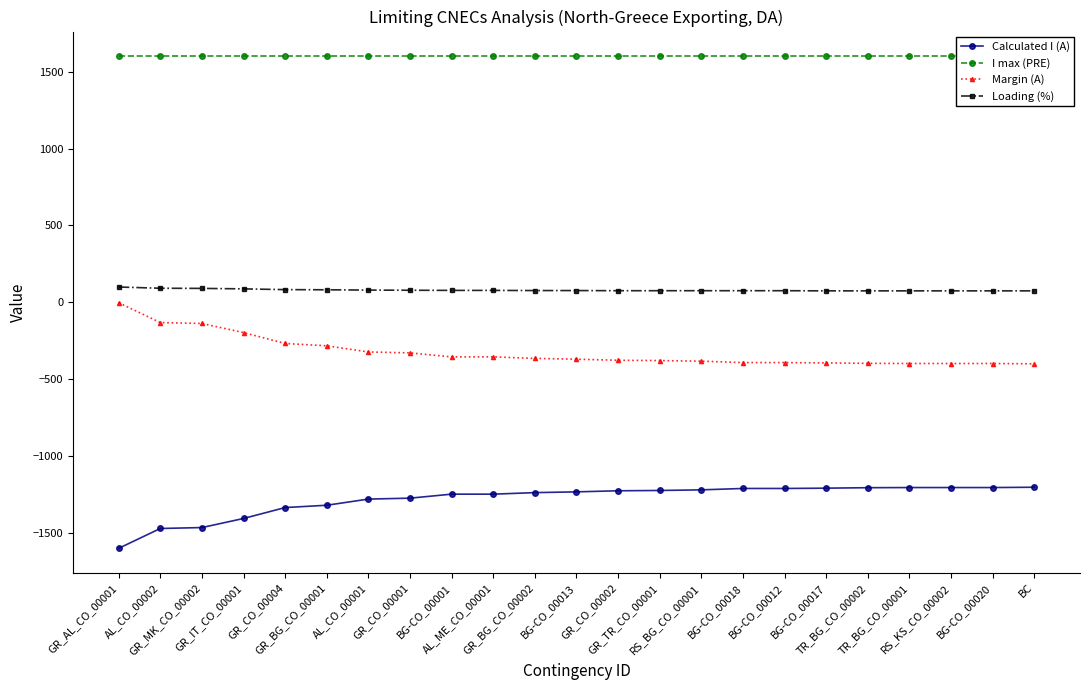

What is the difference between the maximum and minimum values in the Margin (A) series?

397